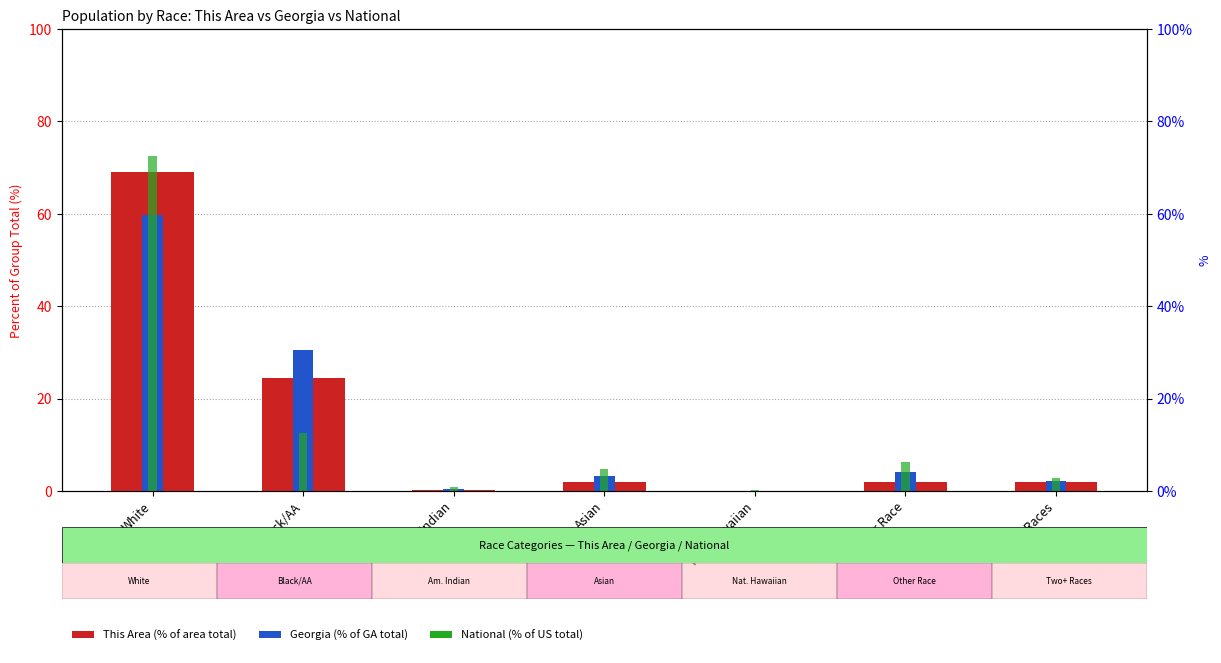

Is it true that Georgia (% of GA total) equals 0.1 at Nat. Hawaiian?

False